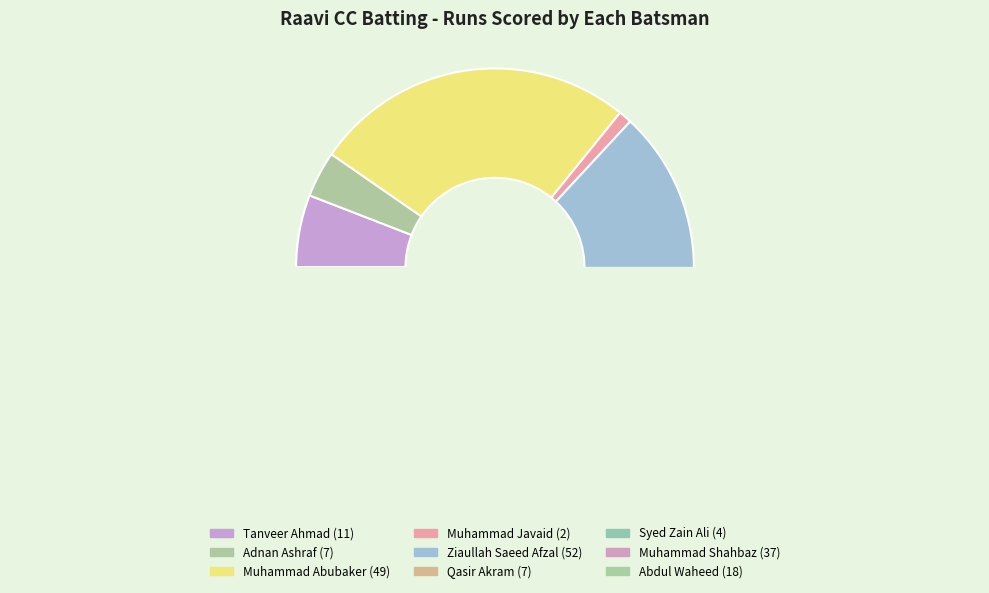

To the nearest percent, what is the average slice percentage?

11%